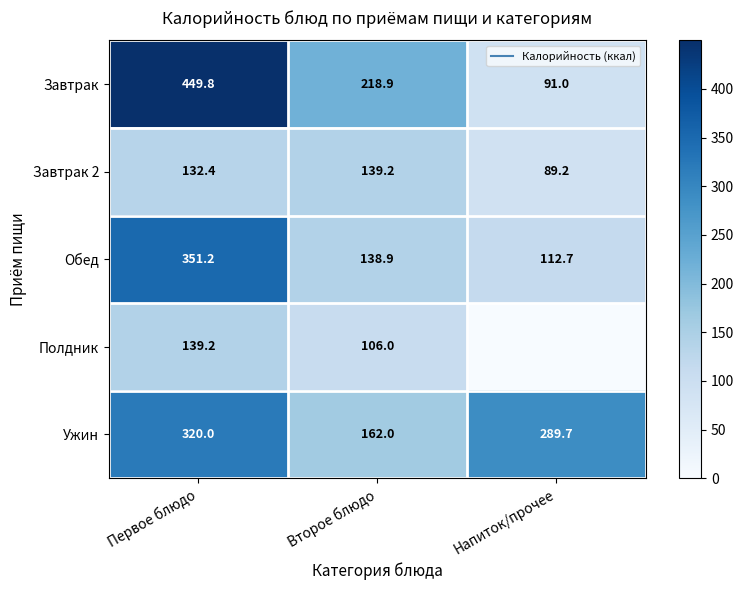

What is the approximate value of Полдник at Второе блюдо?

106.0